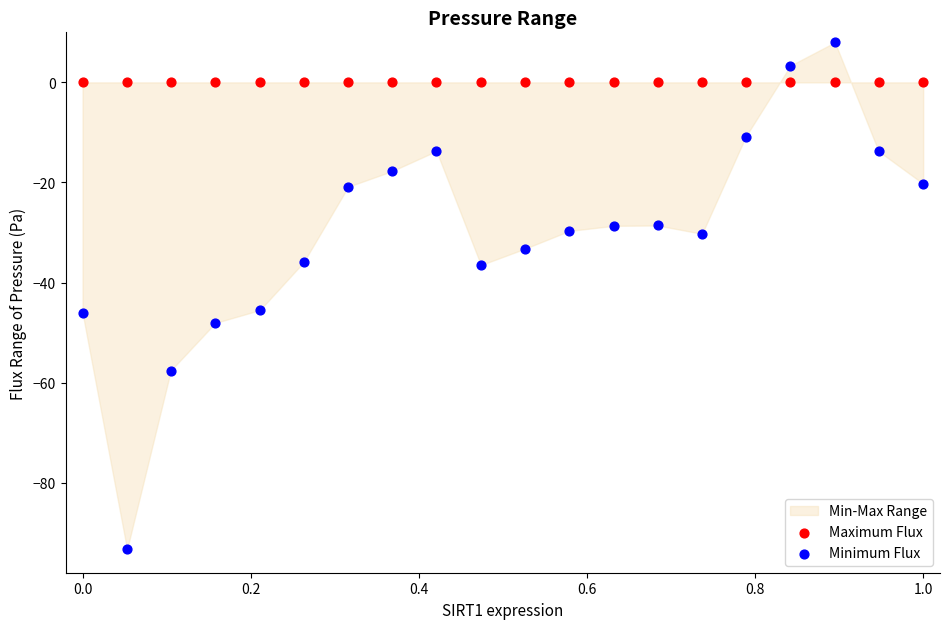

Which series reaches the maximum Y coordinate?

Minimum Flux